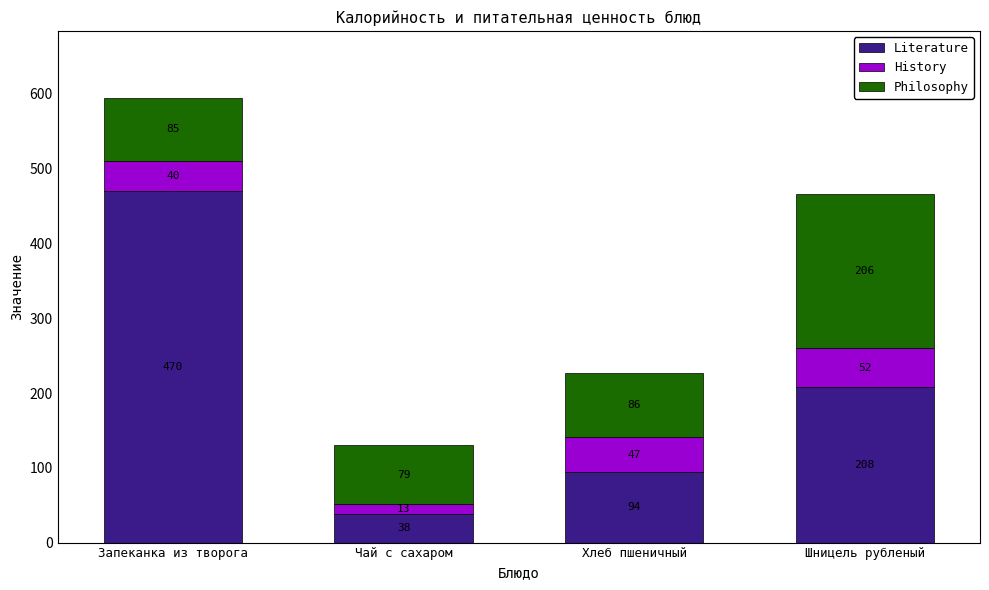

True or false: Literature has a value of 294 at Шницель рубленый.

False